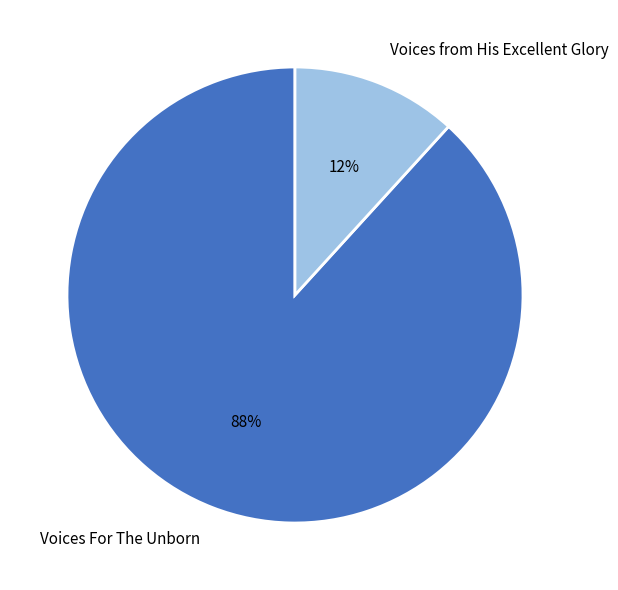

To the nearest percent, what portion does Voices from His Excellent Glory represent?

12%